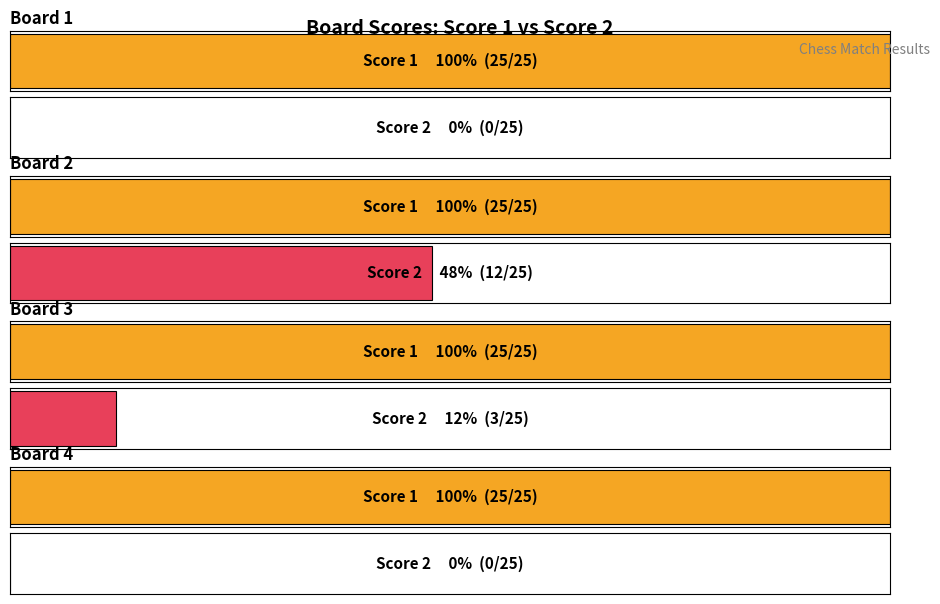

What are all the series names shown in the legend?

Score 1, Score 2